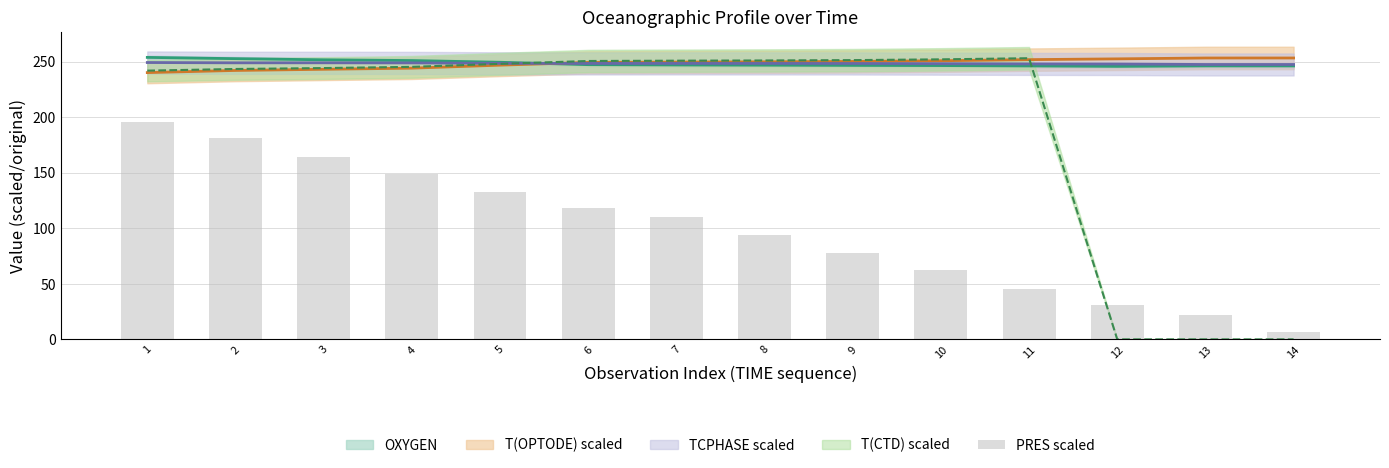

Reading left to right, extract all data points from this chart.

195.3	180.9	164.5	148.8	133.0	118.6	109.8	93.8	77.8	62.4	45.8	31.1	22.3	7.0